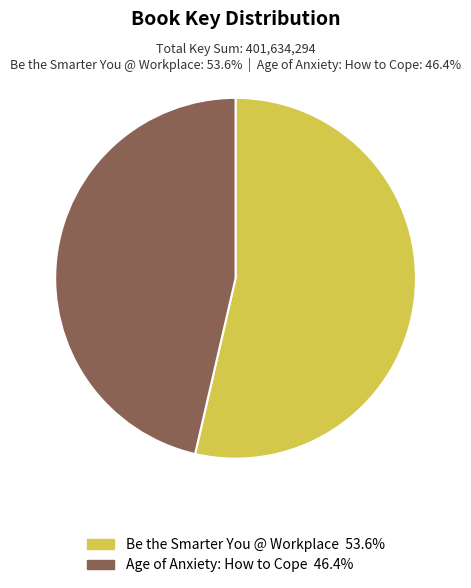

Which slice represents more than half of the pie?

Be the Smarter You @ Workplace